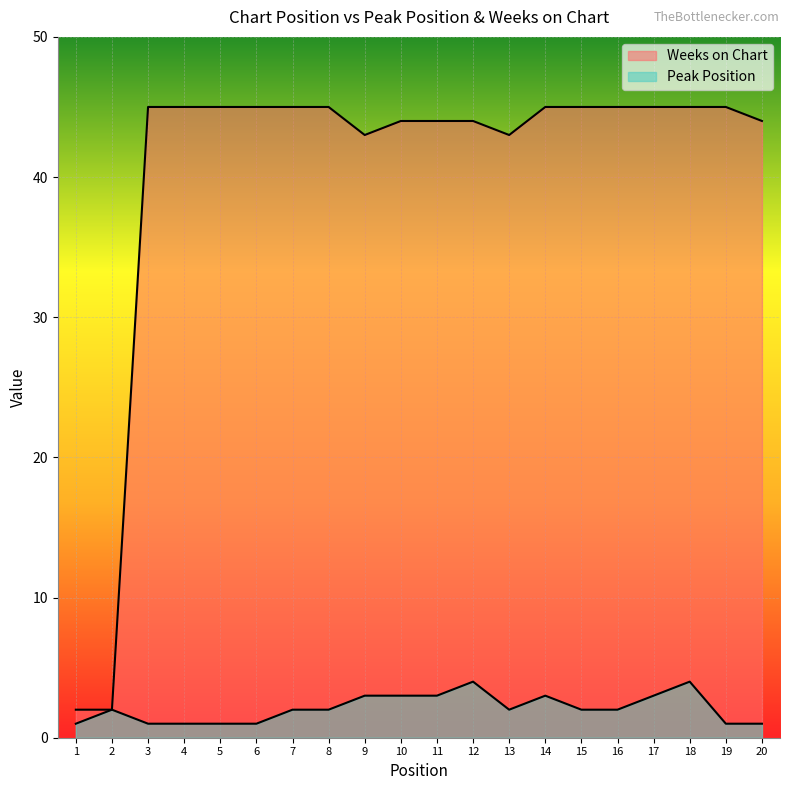

True or false: Peak Position and Weeks on Chart intersect in this chart.

False